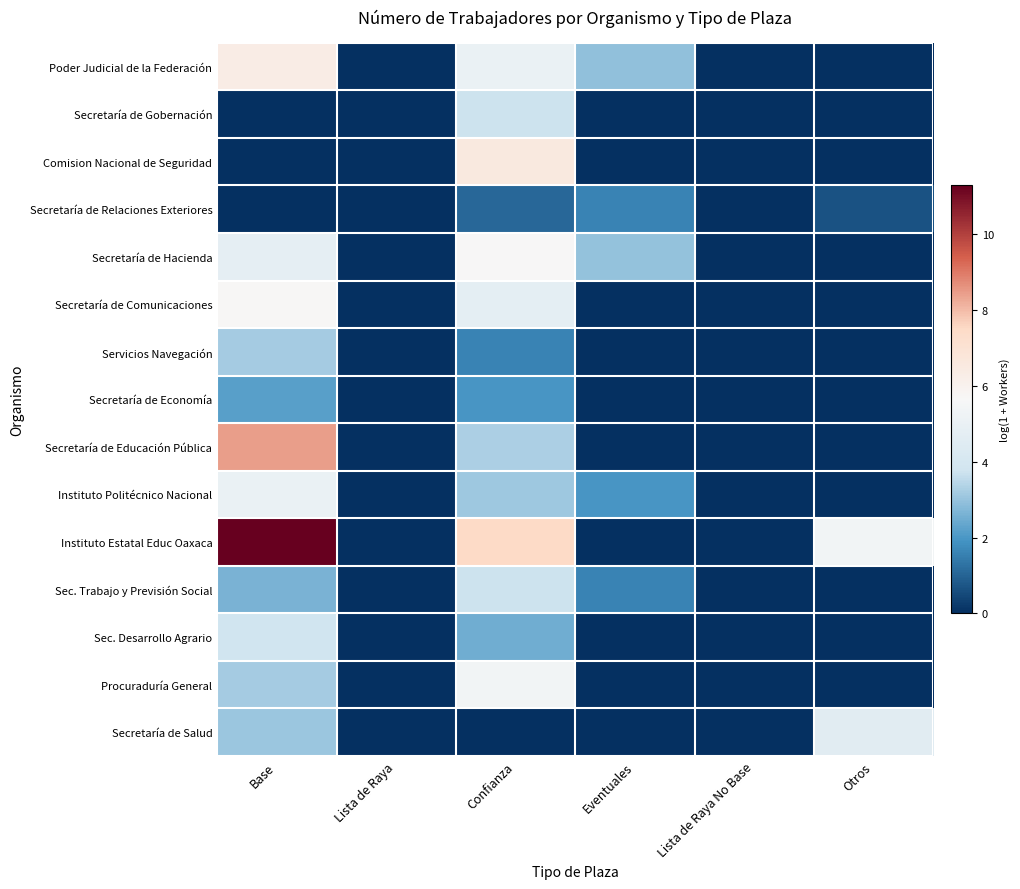

Which series has the largest total across all categories?

Instituto Estatal Educ Oaxaca